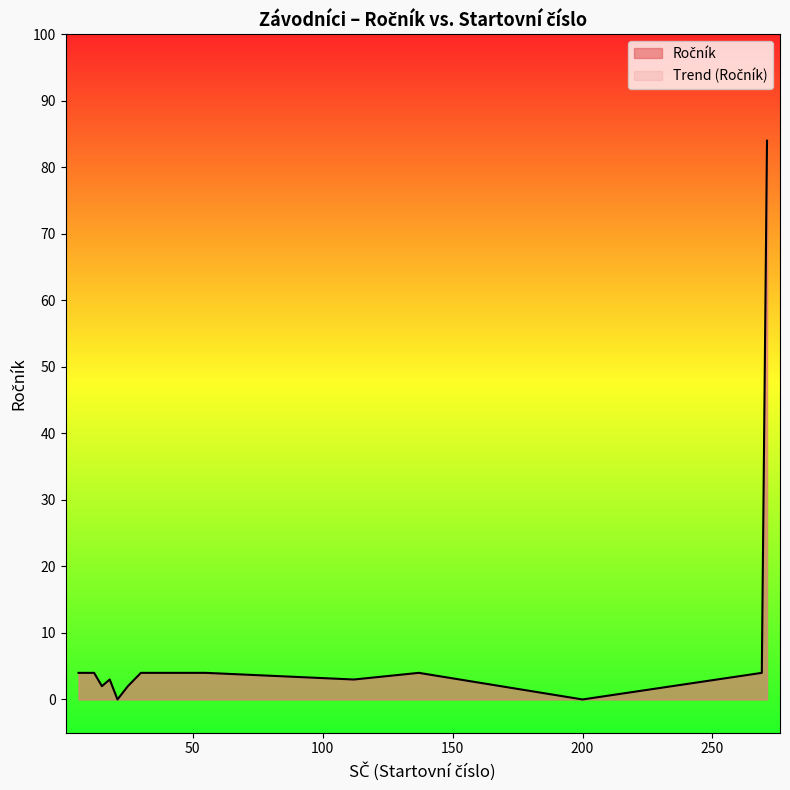

What is the maximum value shown in the chart?

84